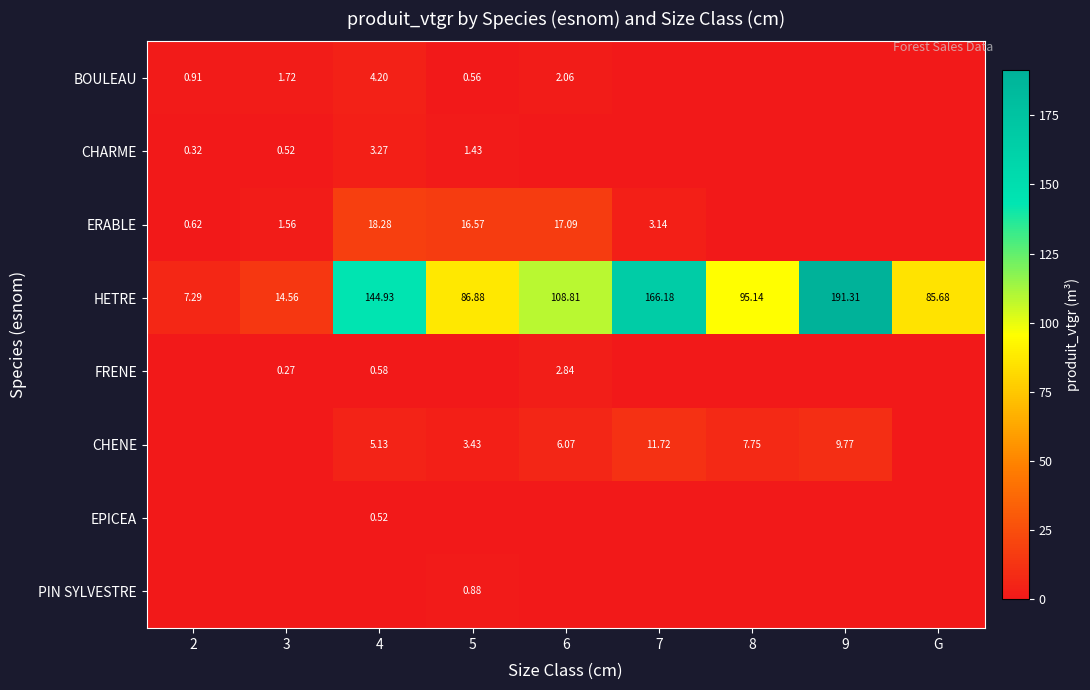

Is the value of BOULEAU at 6 greater than the value of CHENE at 4?

No